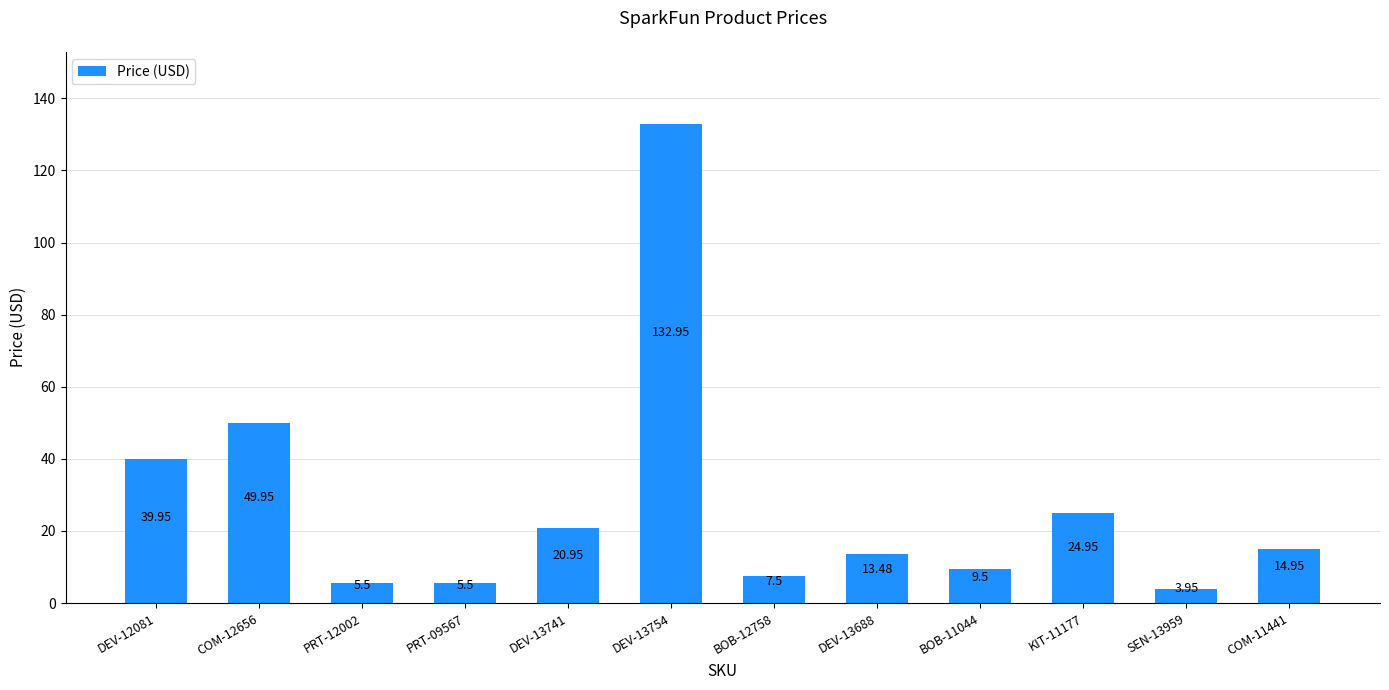

True or false: the data shows 7.5 at BOB-12758.

True